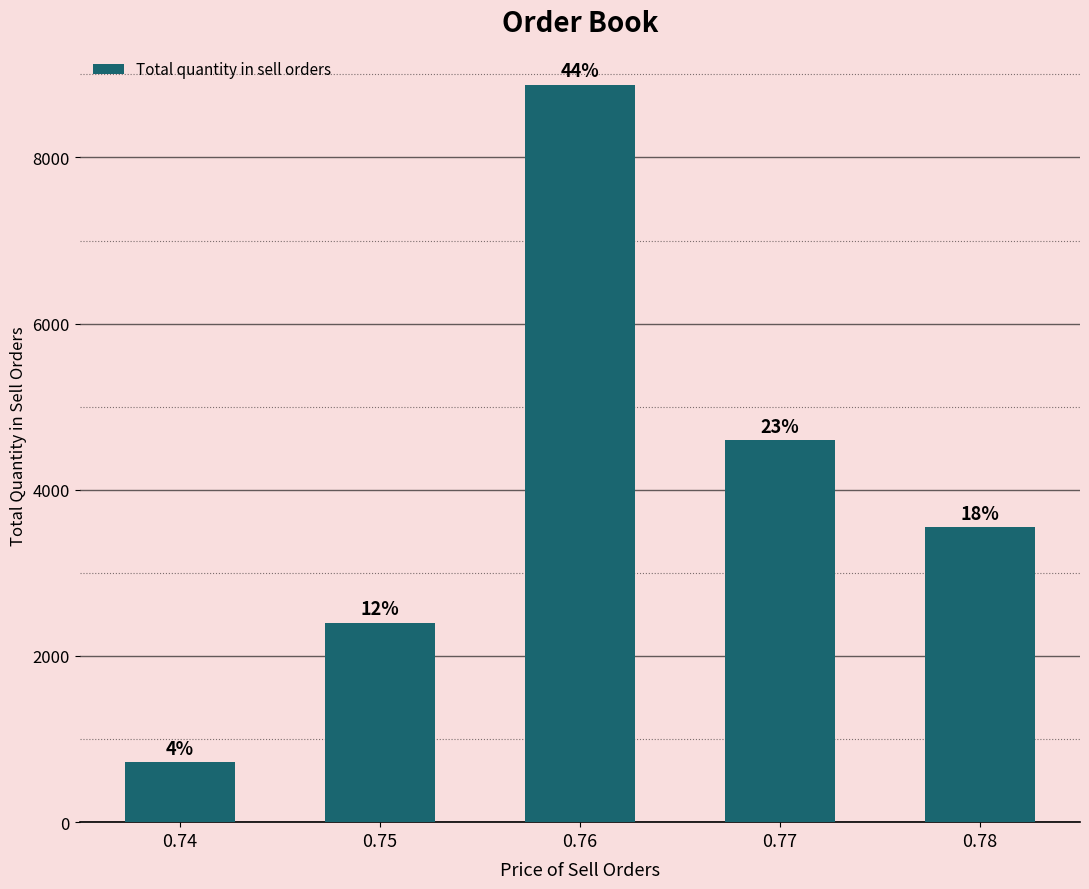

Which label corresponds to the smallest value in the chart?

0.74